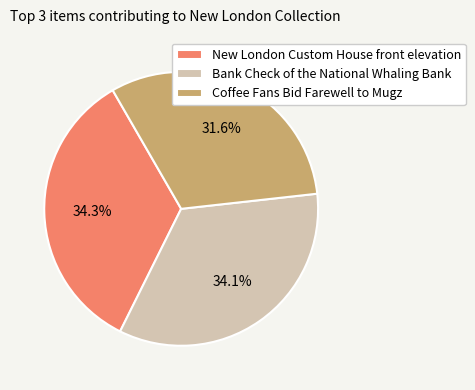

Does New London Custom House front elevation represent more than half of the total?

No